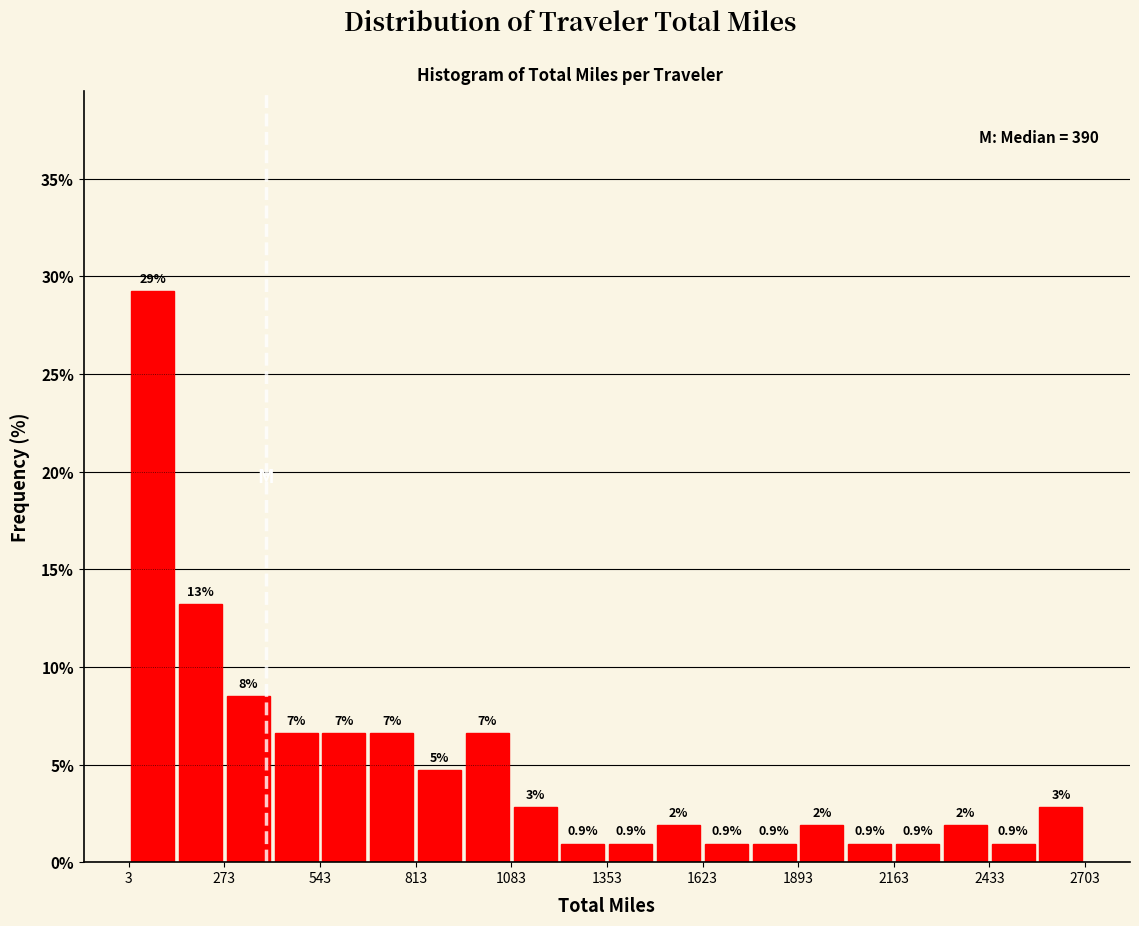

Read against the x-axis, roughly where is the centre of the tallest bar?

50